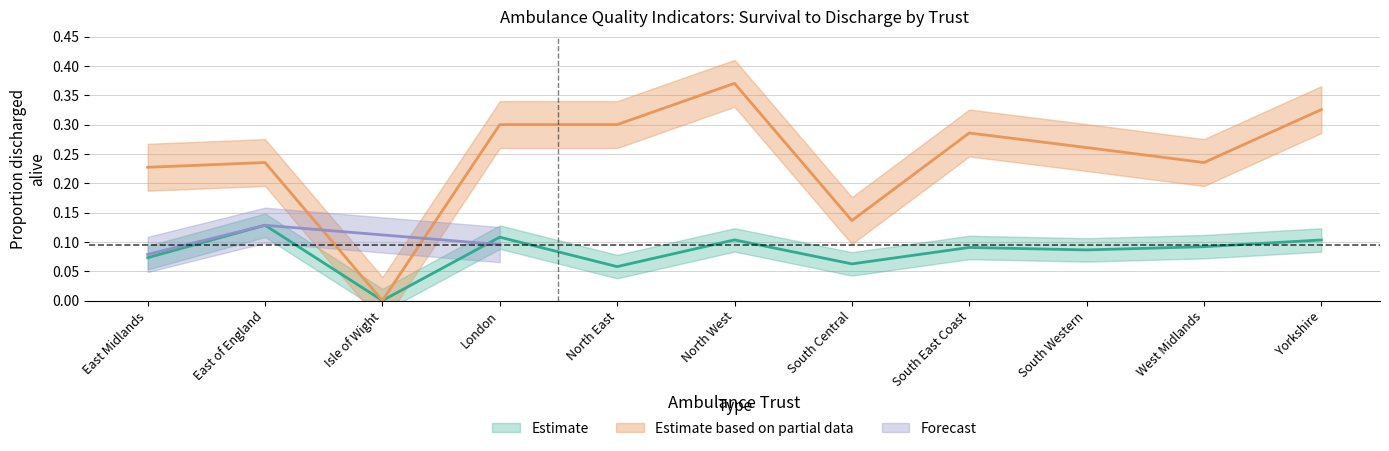

Is the value of Estimate at South Western greater than the value of Estimate based on partial data at West Midlands?

No